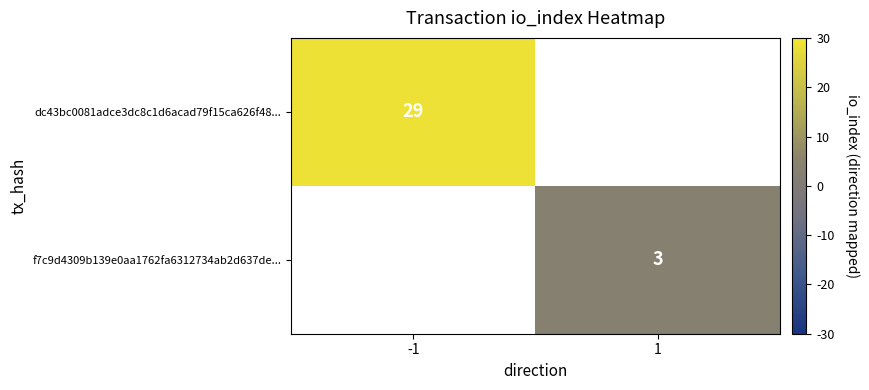

What is the greatest value displayed?

29.0